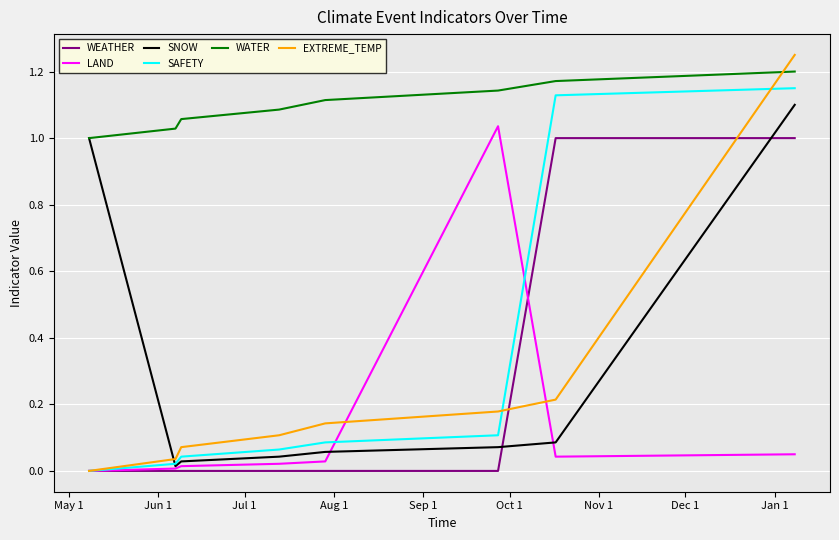

True or false: LAND and WATER intersect in this chart.

False